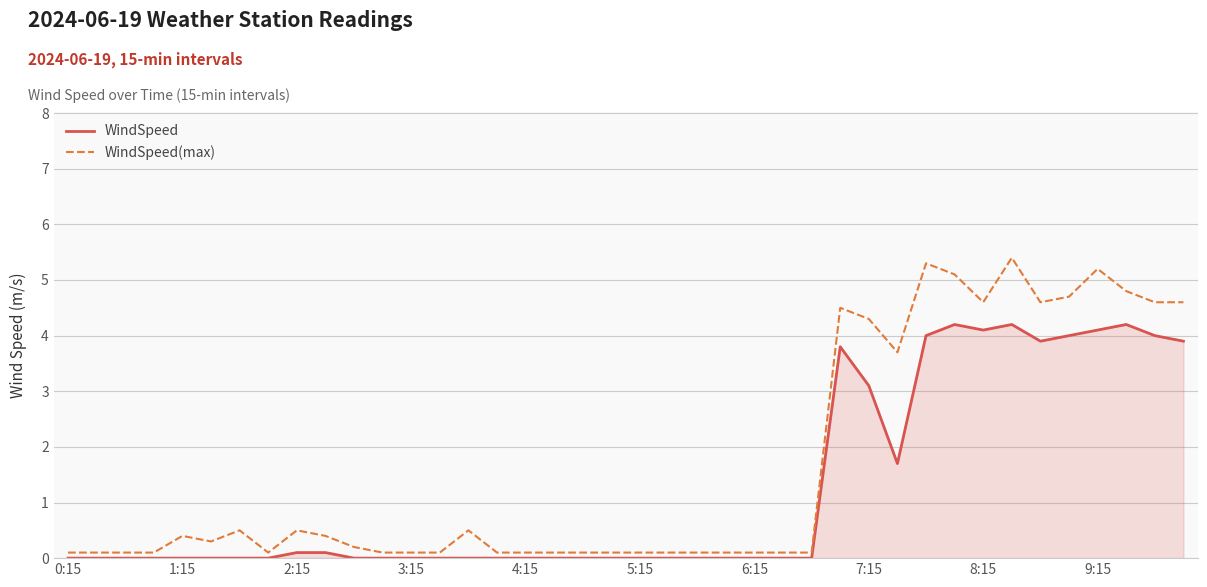

True or false: WindSpeed and WindSpeed(max) intersect in this chart.

False